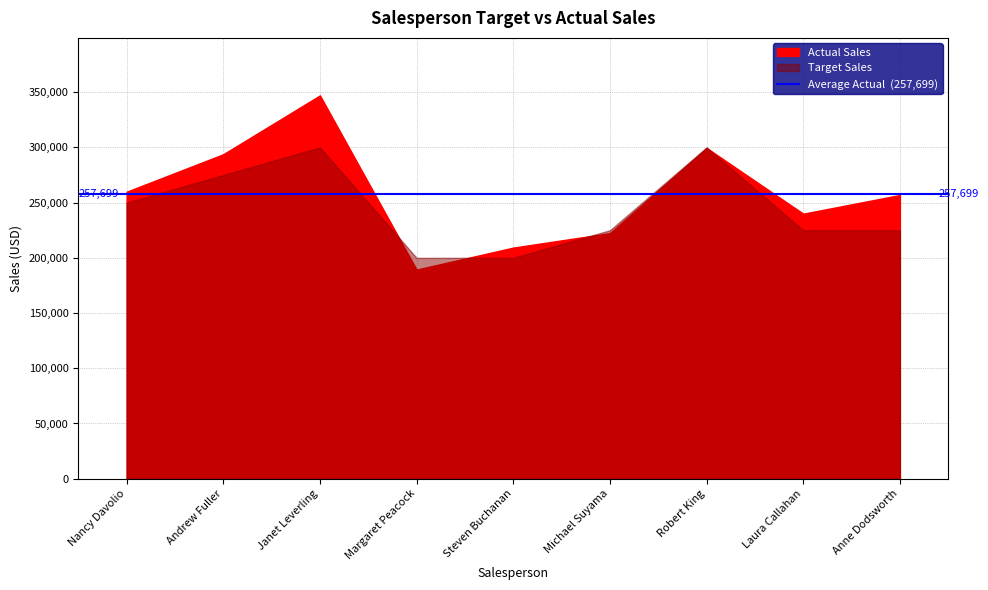

True or false: Actual Sales and Target Sales cross at least once.

True